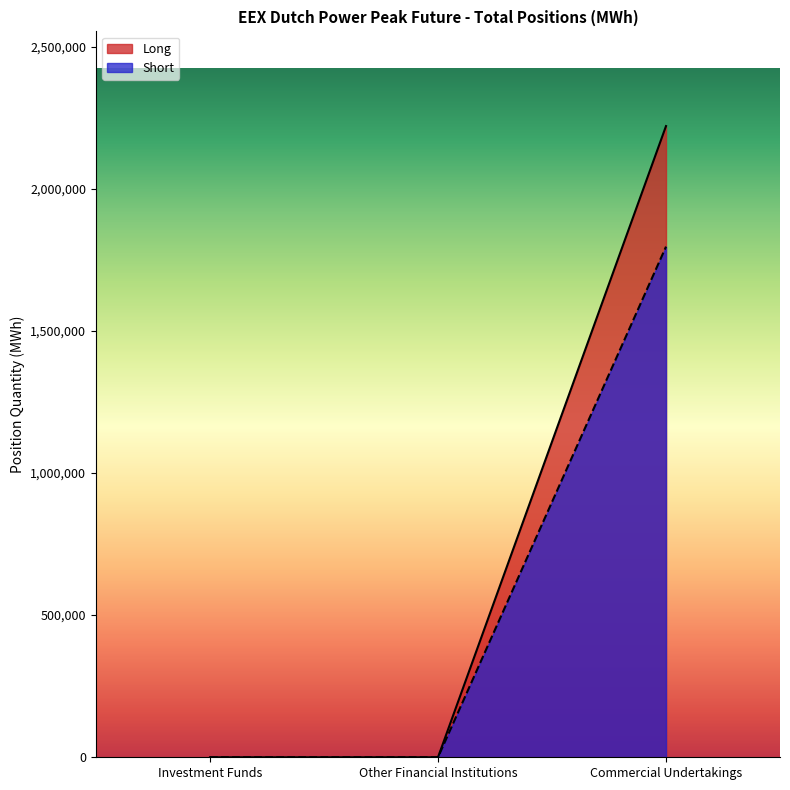

Rank the series by their average value, from lowest to highest.

Short, Long